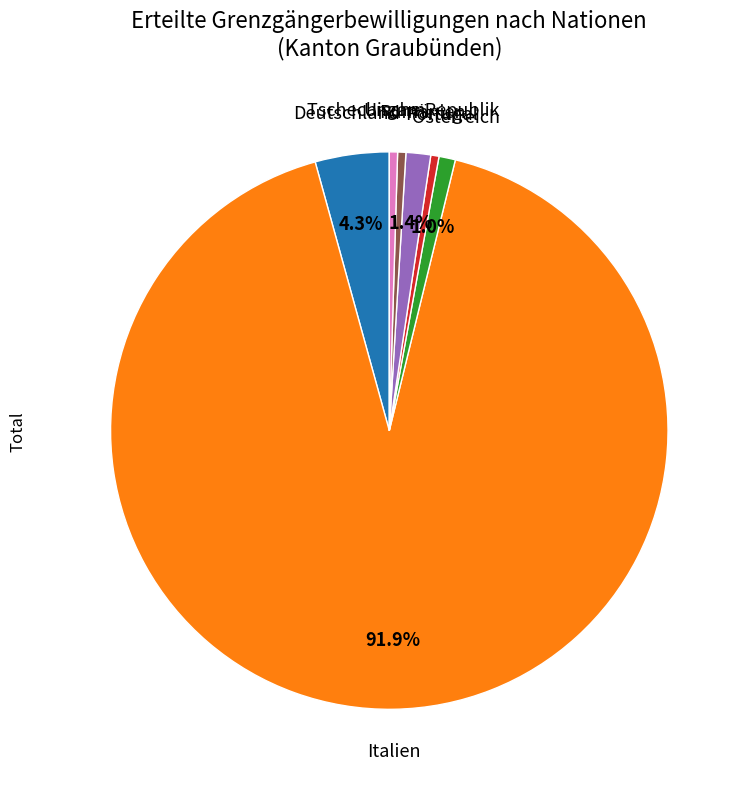

Which category has the biggest portion of the pie?

Italien